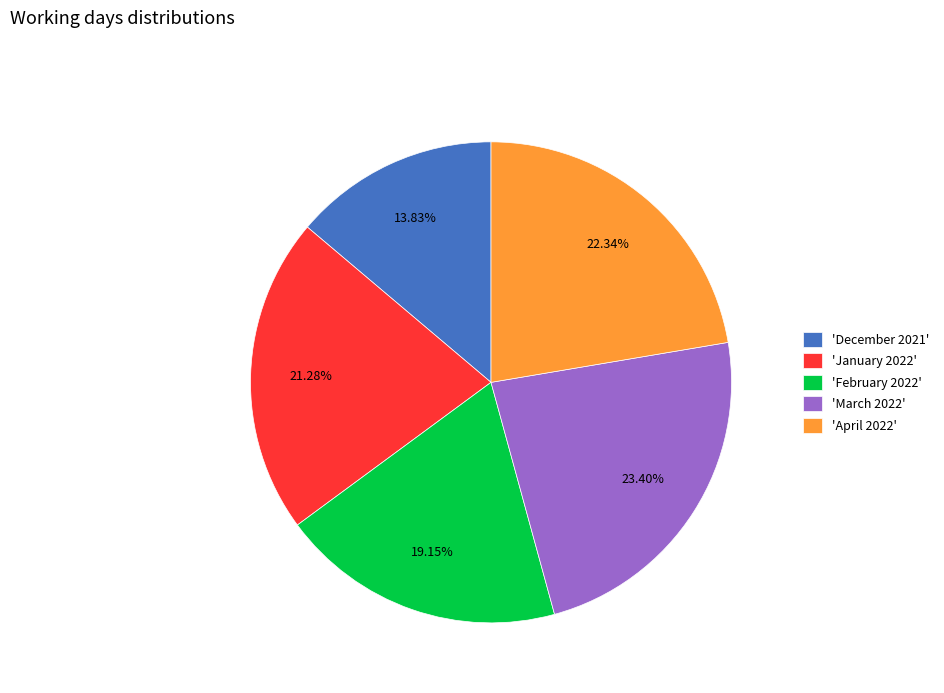

Does any single category account for the majority?

No